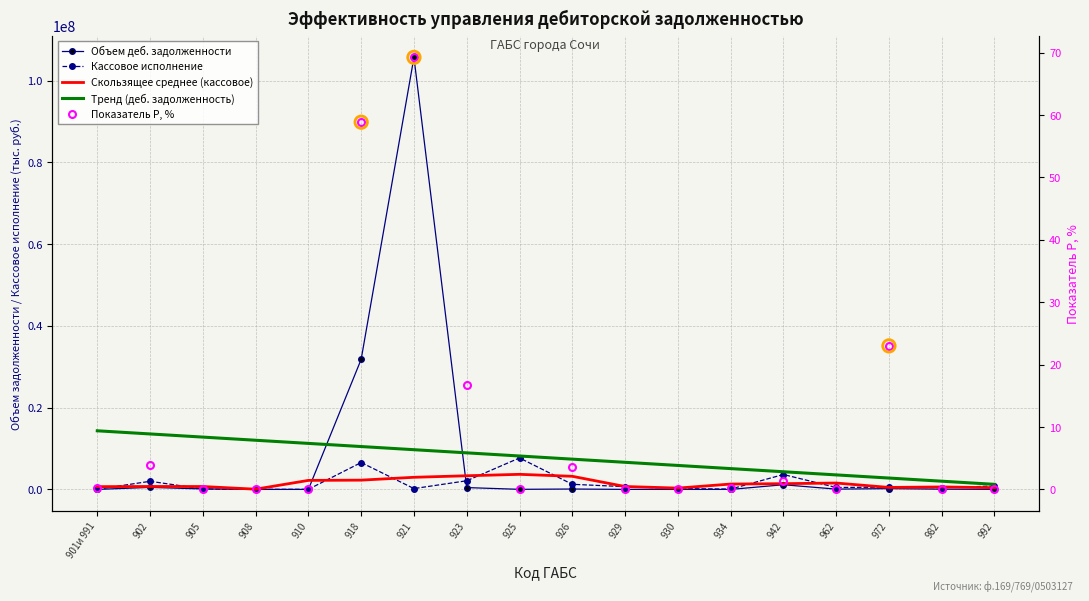

Which series contains the lowest Y value?

Общий объем деб. задолженности